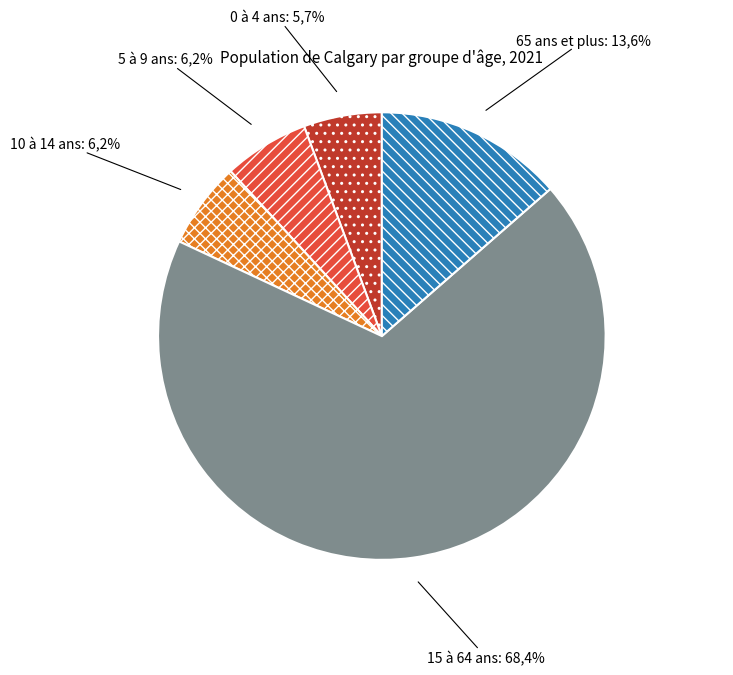

Do 5 à 9 ans and 10 à 14 ans together represent more than half of the pie?

No